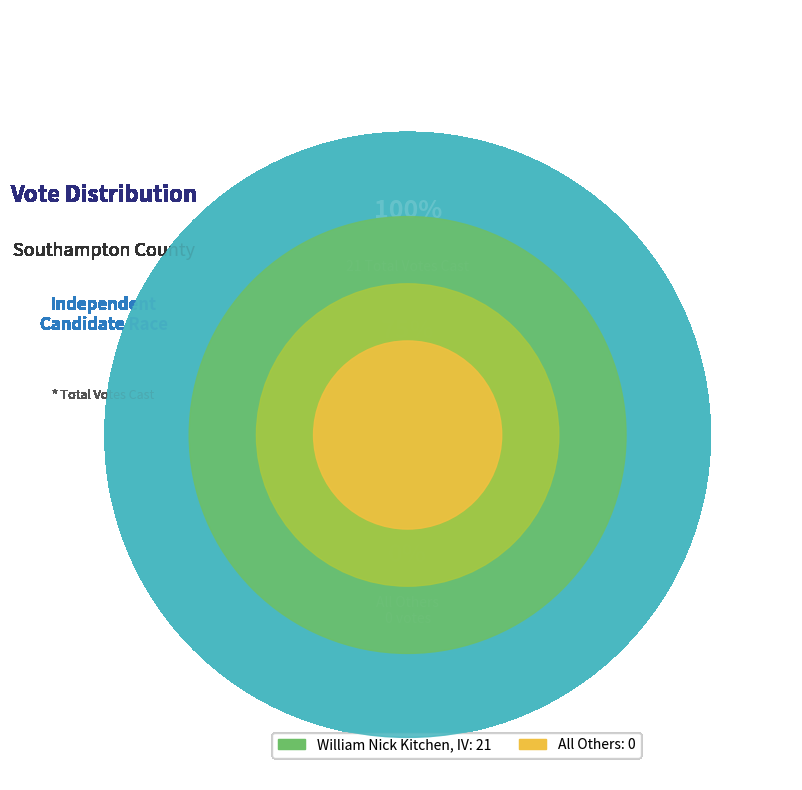

How many segments does this pie chart have?

2